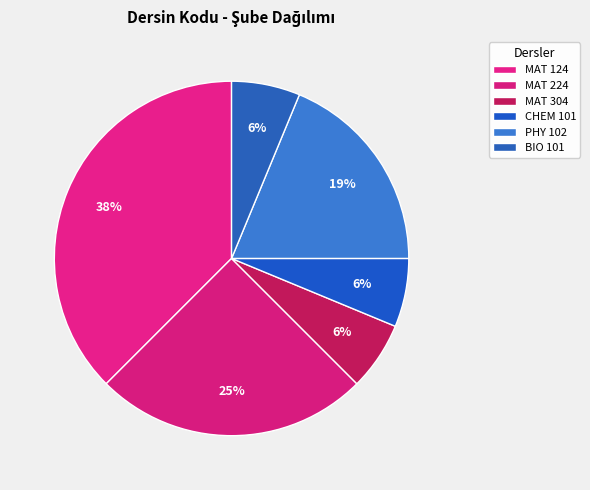

How many slices are in this pie chart?

6